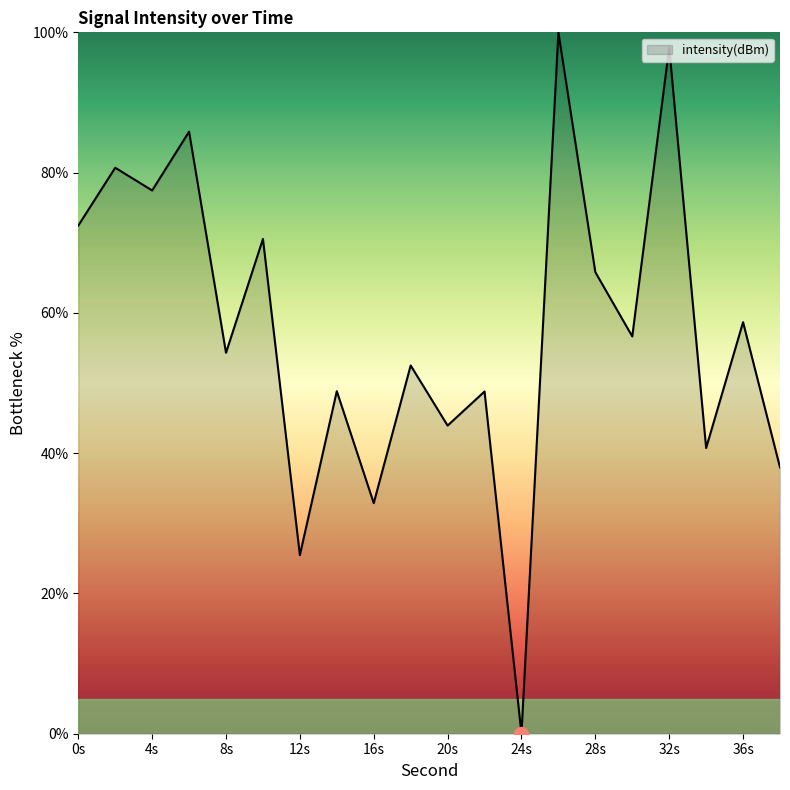

What is the difference between the maximum and minimum values?

100.0